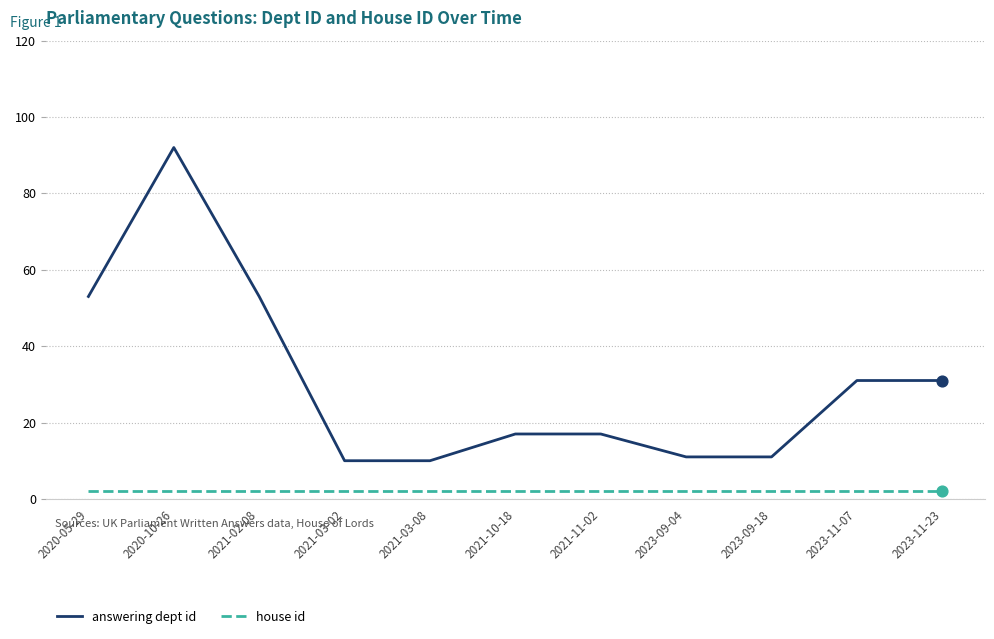

Between 2020-10-26 and 2021-11-02, which series saw the biggest shift?

answering dept id